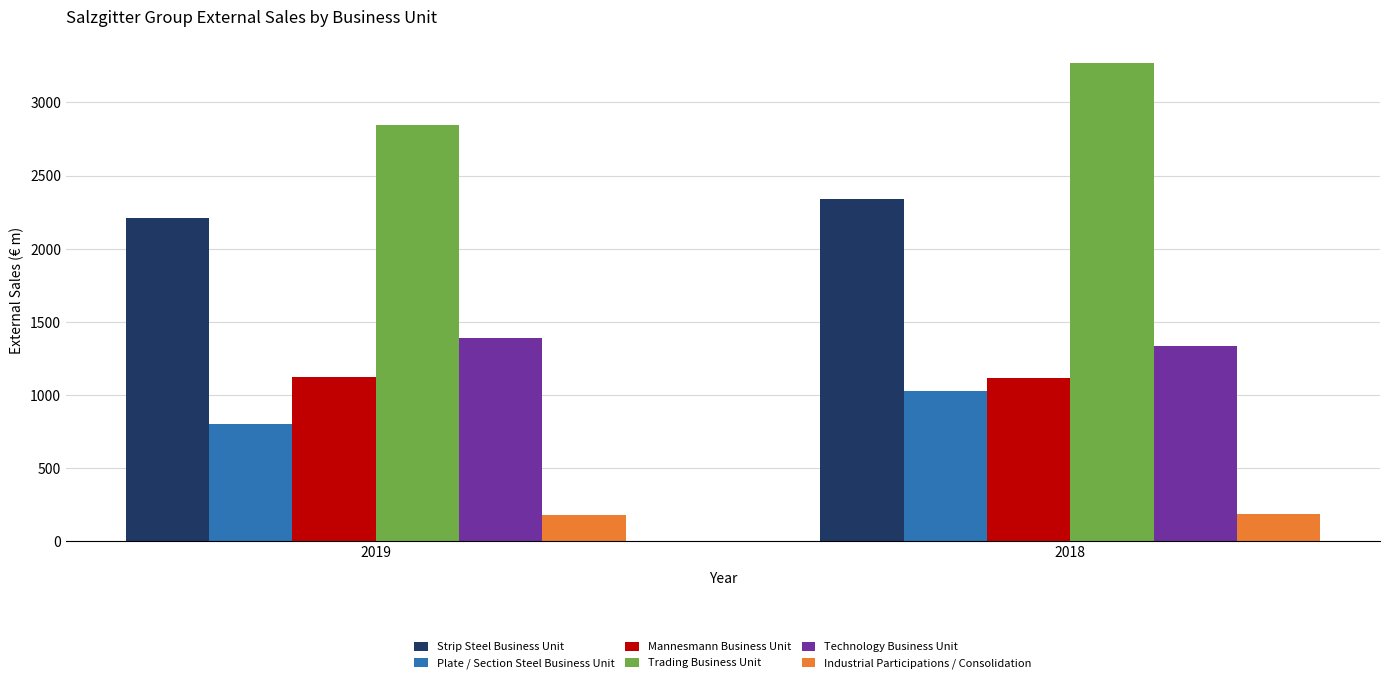

Are the bars grouped side by side (vs. stacked)?

Yes